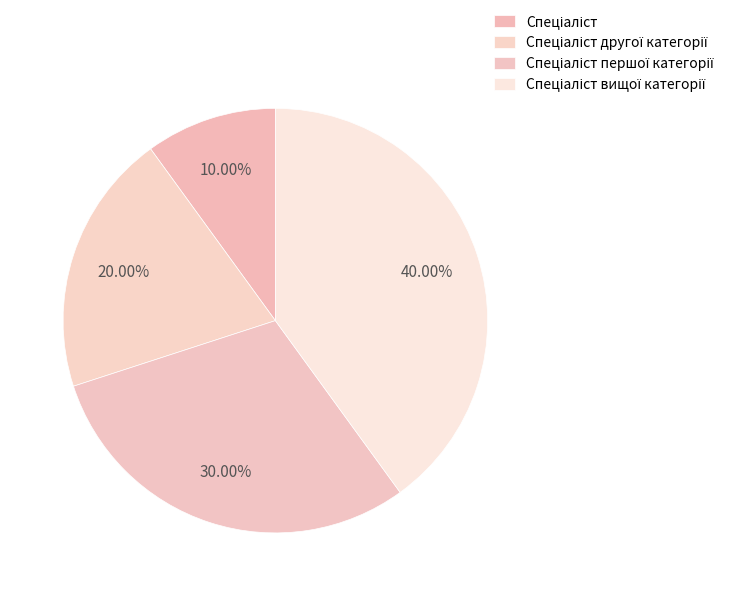

Do Спеціаліст першої категорії and Спеціаліст вищої категорії together represent more than half of the pie?

Yes